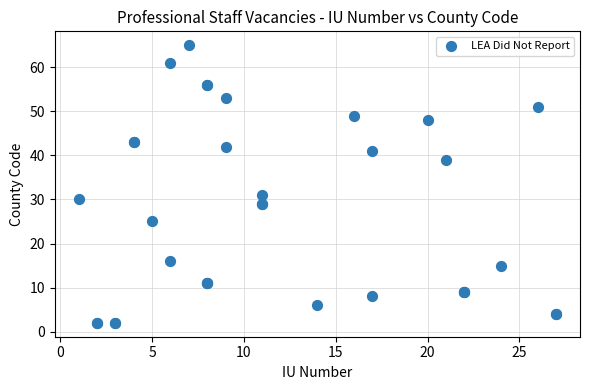

What Y value in the scatter plot is closest to 33?

31